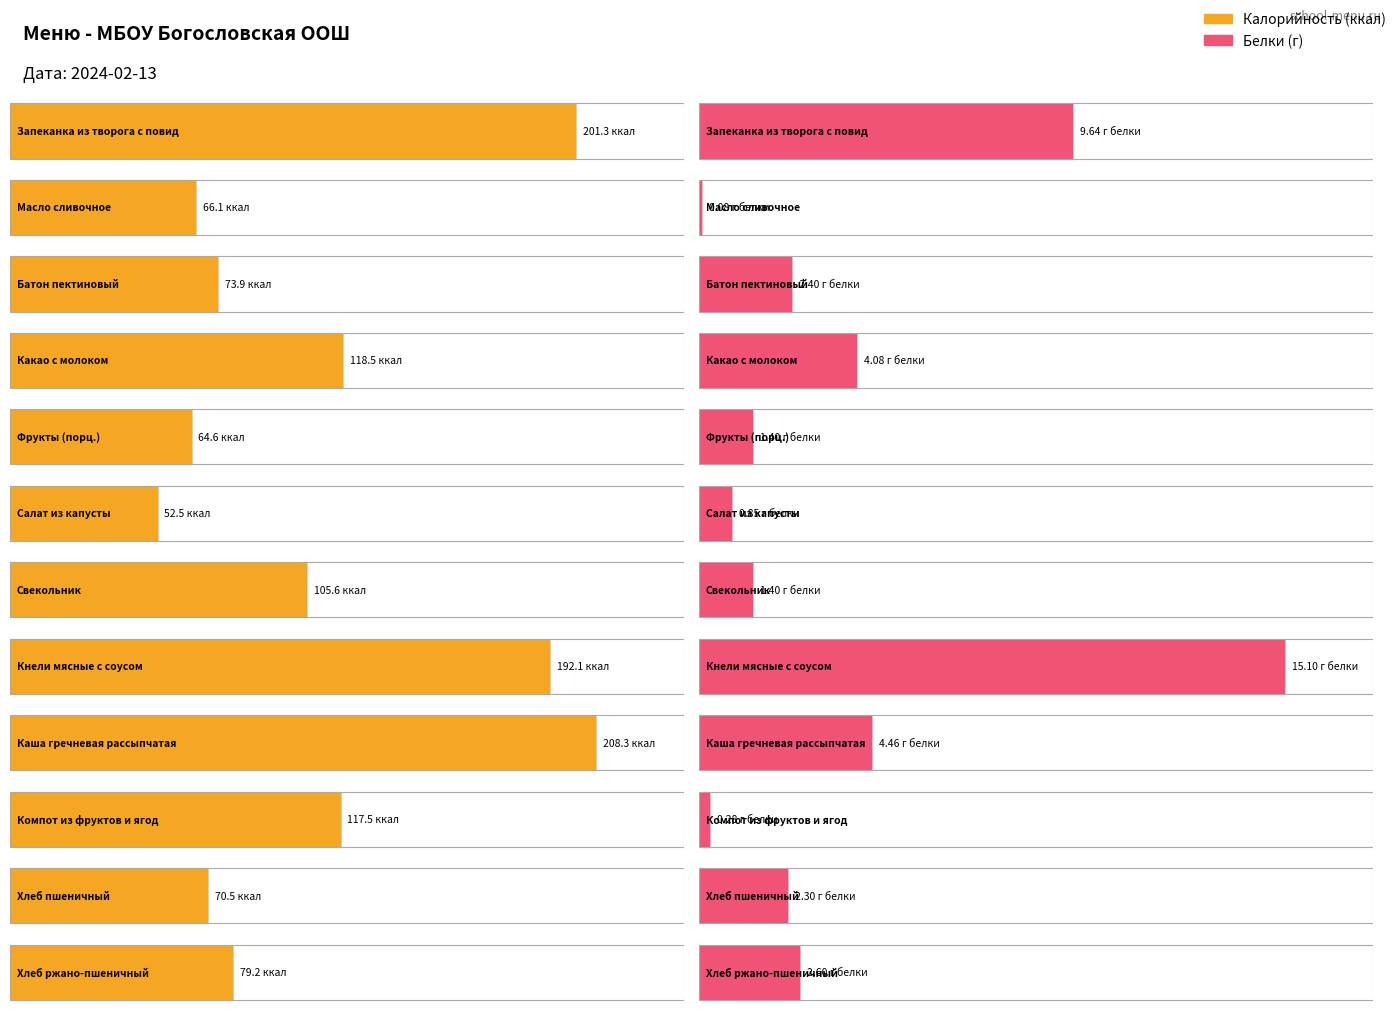

Reading left to right, list all the values displayed in this chart.

Калорийность: 201.3	66.1	73.9	118.5	64.6	52.5	105.6	192.1	208.3	117.5	70.5	79.2
Белки: 9.6	0.1	2.4	4.1	1.4	0.8	1.4	15.1	4.5	0.3	2.3	2.6